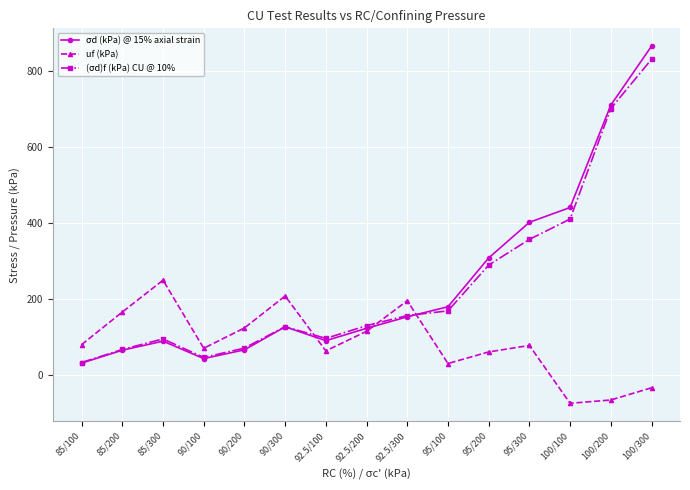

What is the difference between the uf (kPa) values at 92.5/300 and 90/300?

12.5